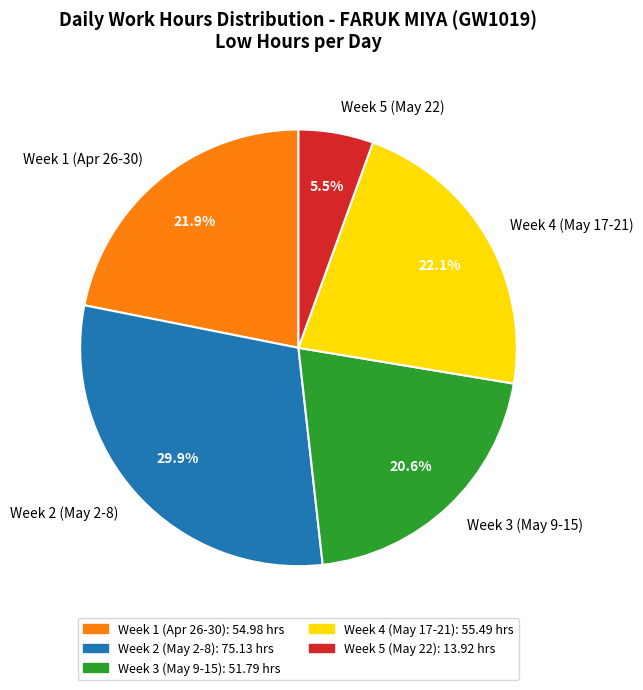

What is the ratio of the value at Week 5 (May 22) to the value at Week 3 (May 9-15)?

0.3